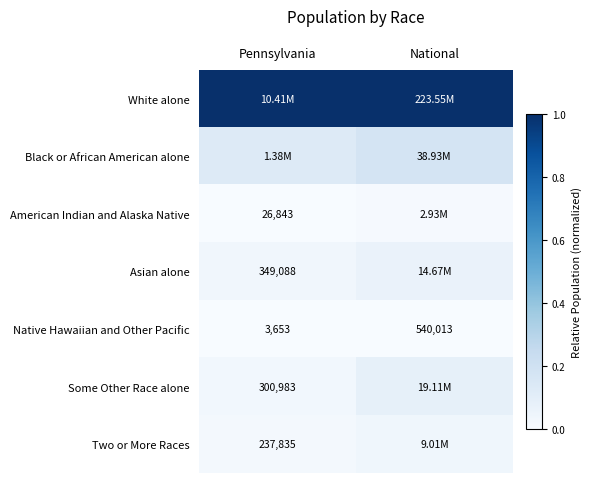

Is the value of American Indian and Alaska Native at Pennsylvania greater than the value of Two or More Races at Pennsylvania?

No